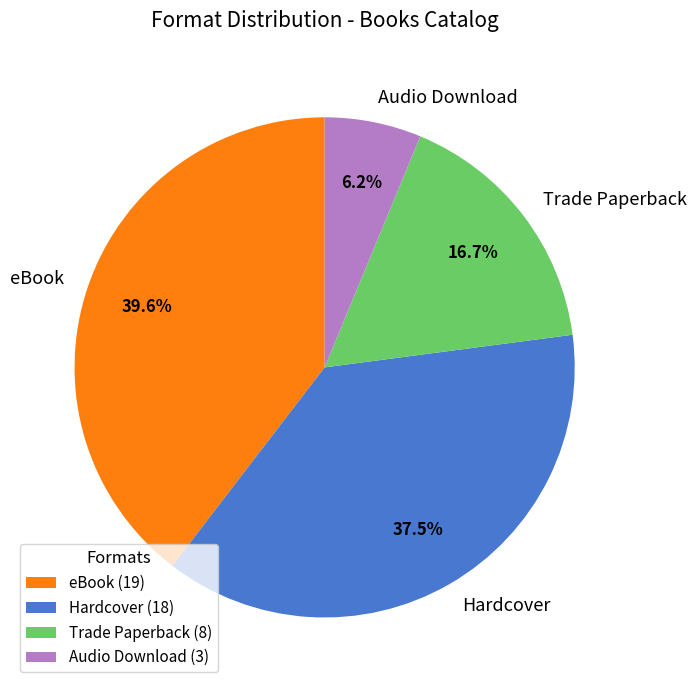

What is the largest slice in the pie chart?

eBook